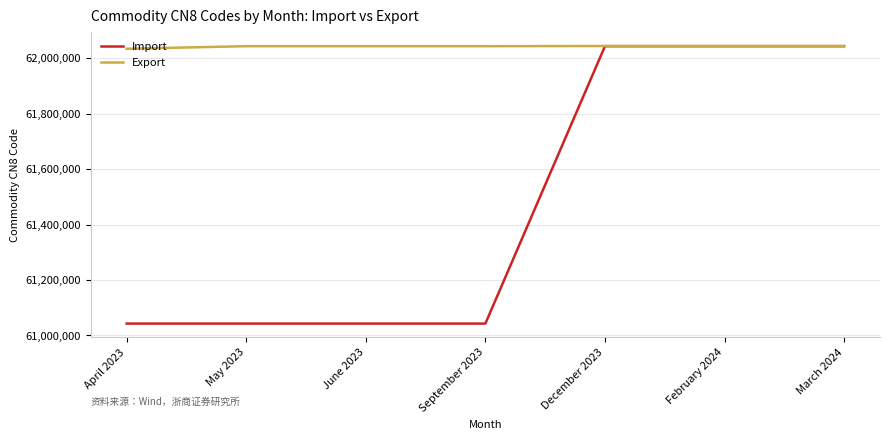

List the series in order of their overall mean, lowest first.

Import, Export